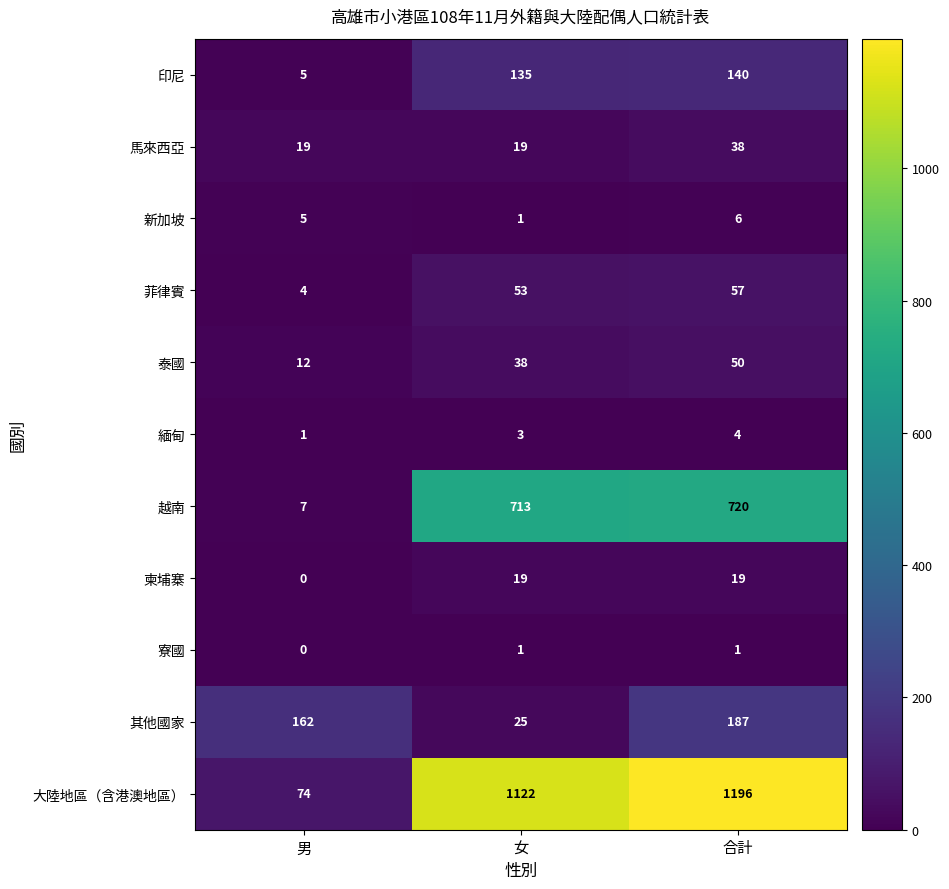

At how many categories does at least one series exceed 658?

2